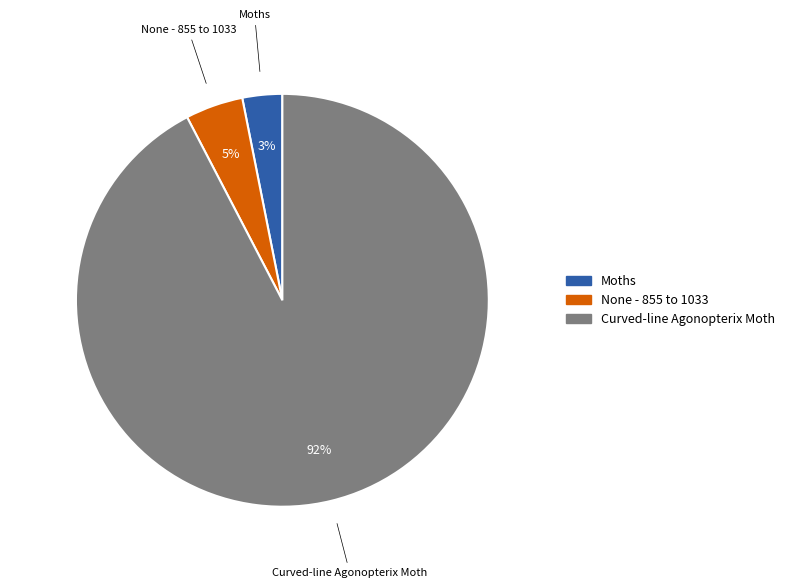

How many segments does this pie chart have?

3